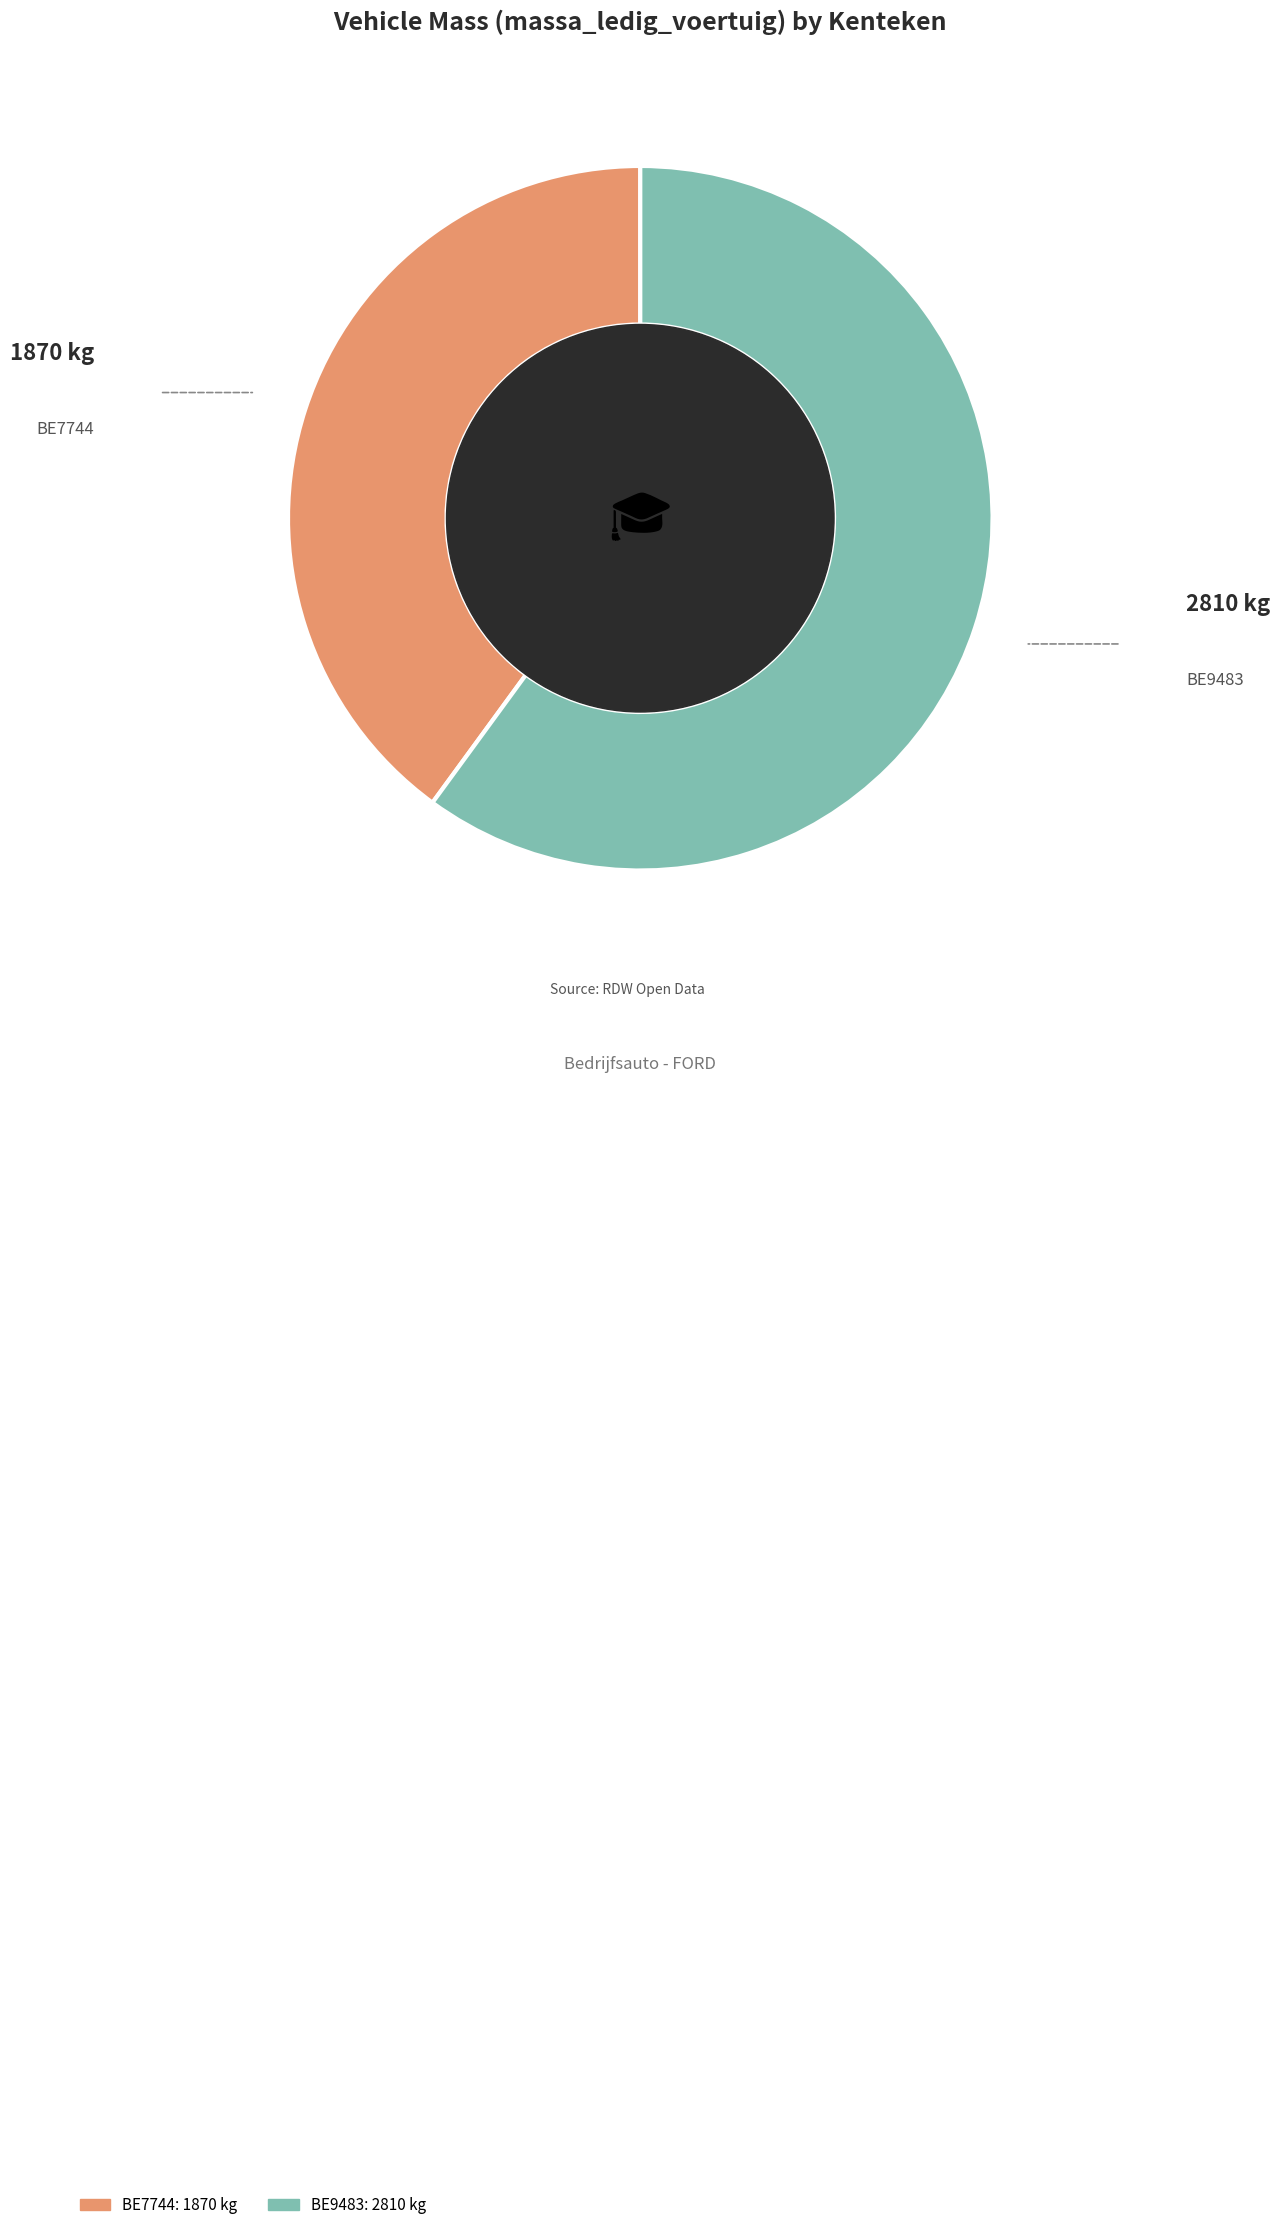

True or false: BE7744 accounts for 40% of the total.

True